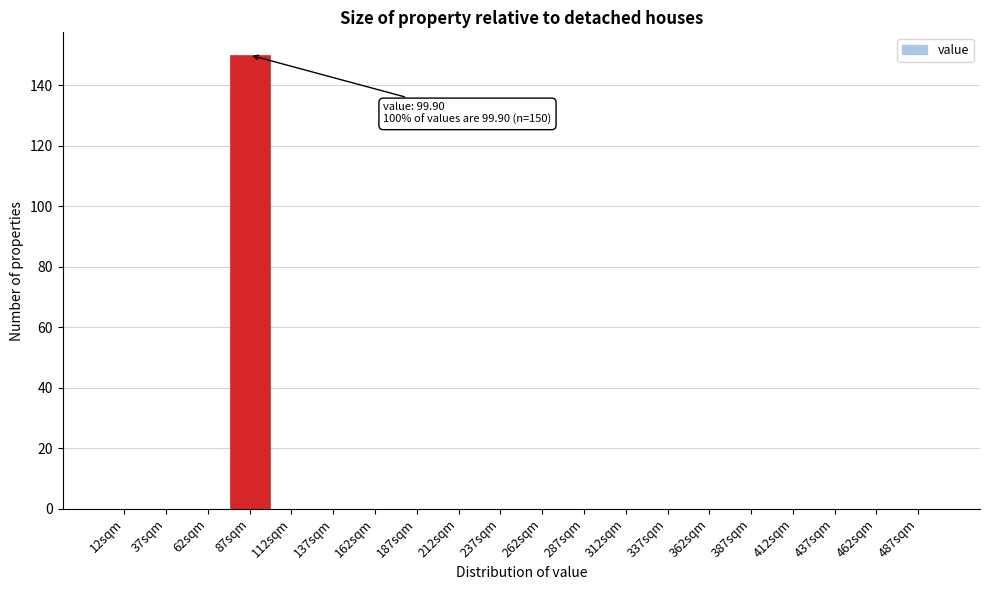

Reading left to right, what are all the values shown in this chart?

12sqm=0	37sqm=0	62sqm=0	87sqm=150	112sqm=0	137sqm=0	162sqm=0	187sqm=0	212sqm=0	237sqm=0	262sqm=0	287sqm=0	312sqm=0	337sqm=0	362sqm=0	387sqm=0	412sqm=0	437sqm=0	462sqm=0	487sqm=0